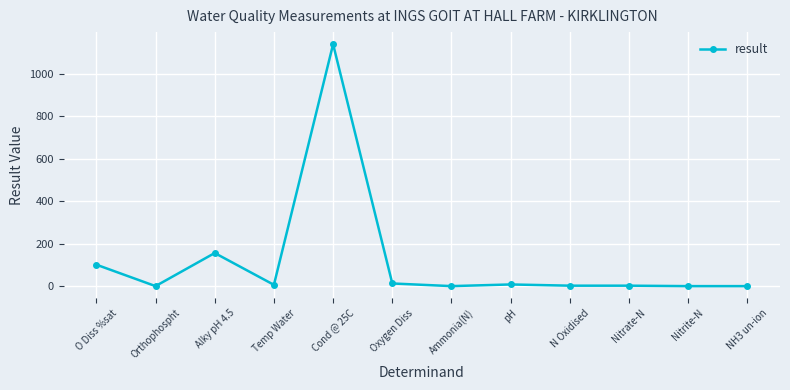

True or false: the data has more than 0 interior local peaks.

True